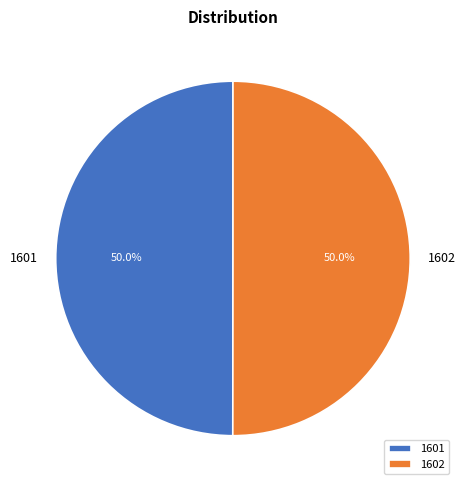

Approximately how many times larger is the value at 1602 compared to 1601?

1.0